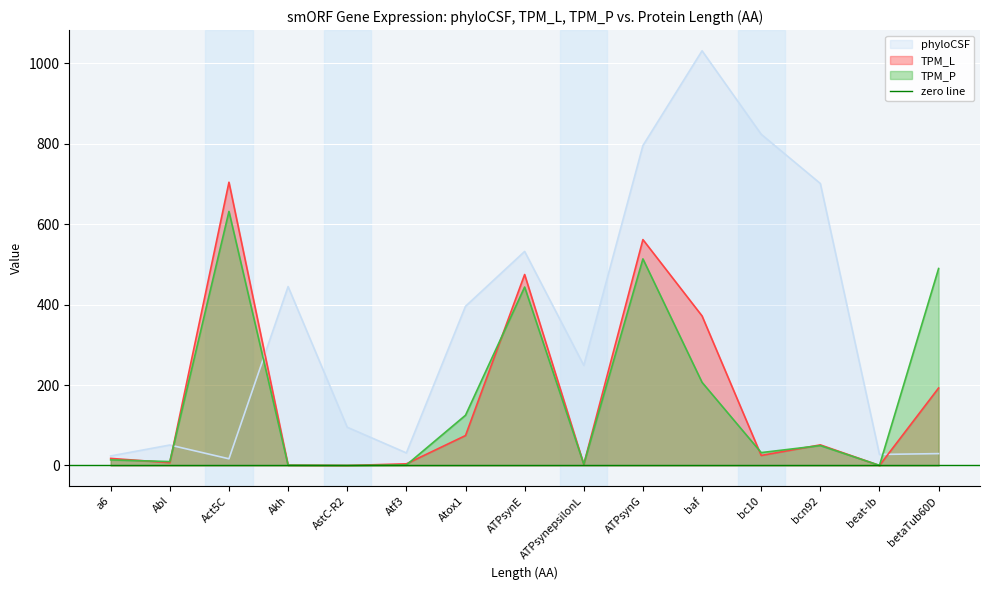

How many values in the TPM_P series exceed 32?

8